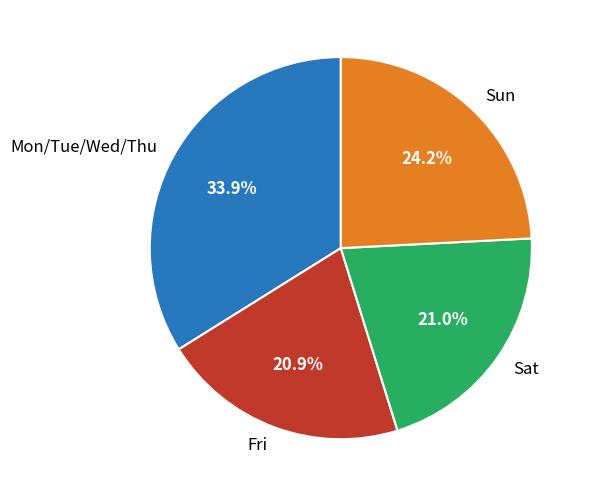

Which has a higher value, Mon/Tue/Wed/Thu or Sun?

Mon/Tue/Wed/Thu